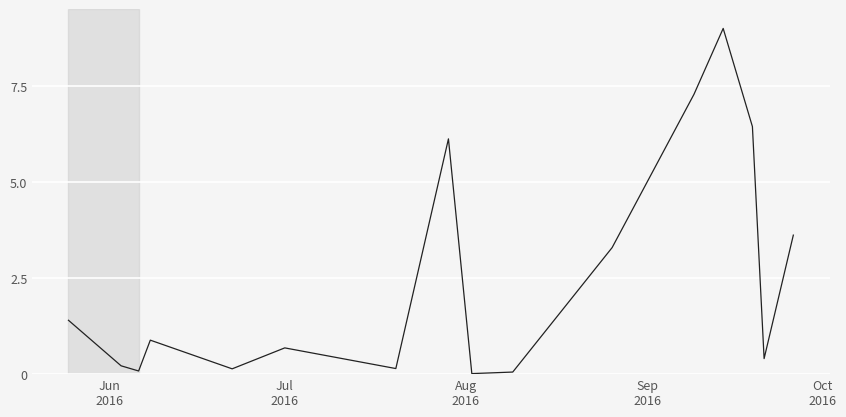

What is the difference between the maximum and minimum values?

9.0